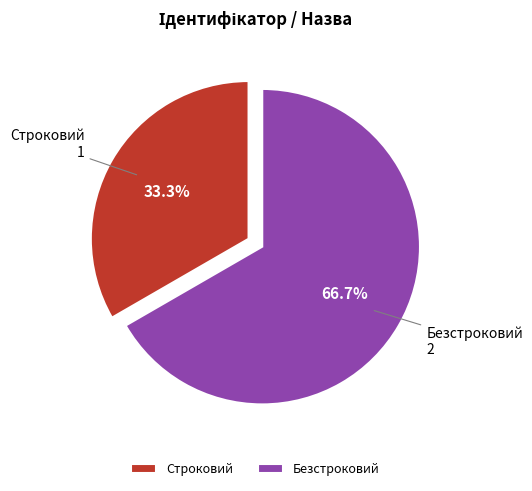

Which slice is the largest?

Безстроковий